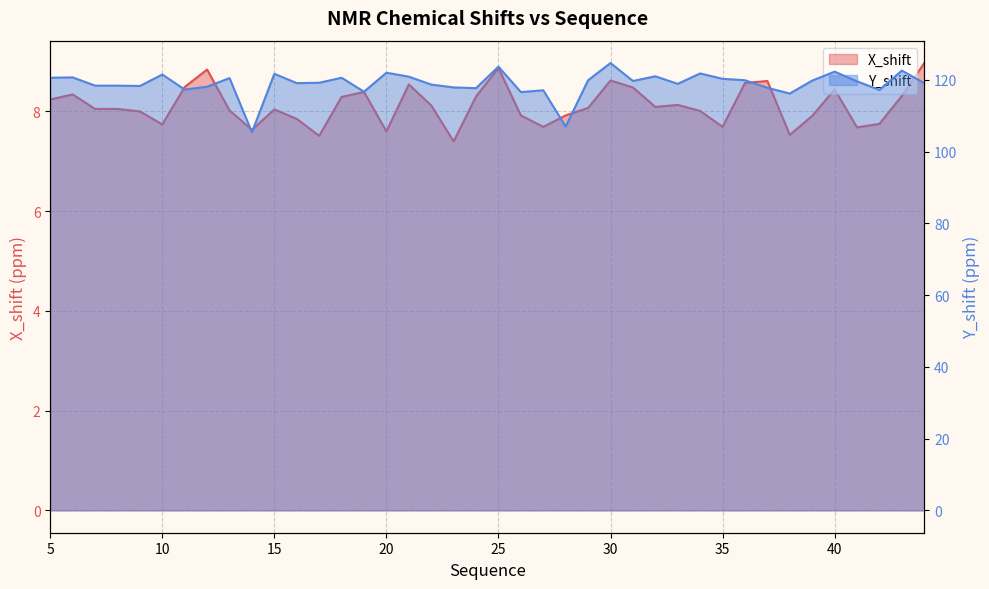

Rank the categories by Y_shift value from highest to lowest.

30, 25, 43, 40, 20, 34, 15, 10, 32, 21, 6, 5, 18, 13, 35, 29, 36, 39, 31, 41, 17, 16, 44, 33, 22, 7, 8, 9, 12, 23, 37, 24, 11, 42, 27, 19, 26, 38, 28, 14